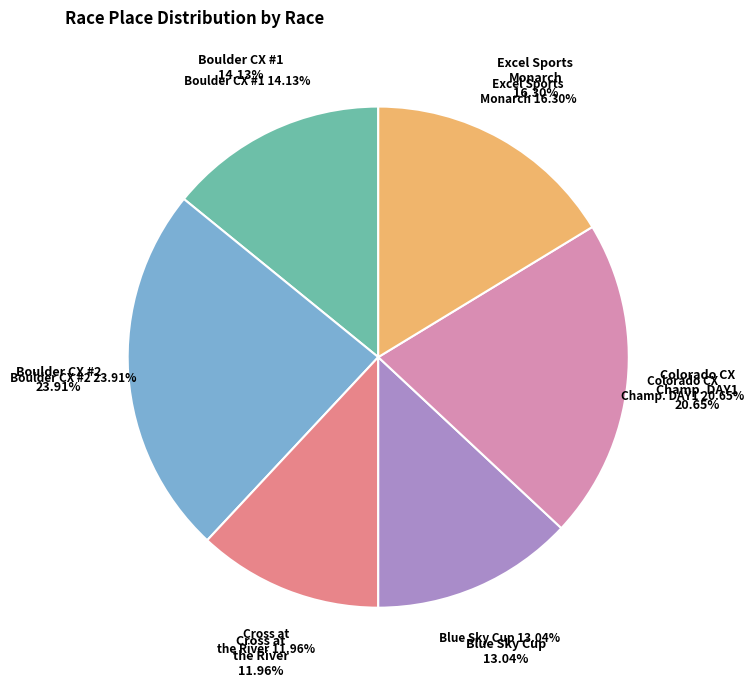

How many segments does this pie chart have?

6